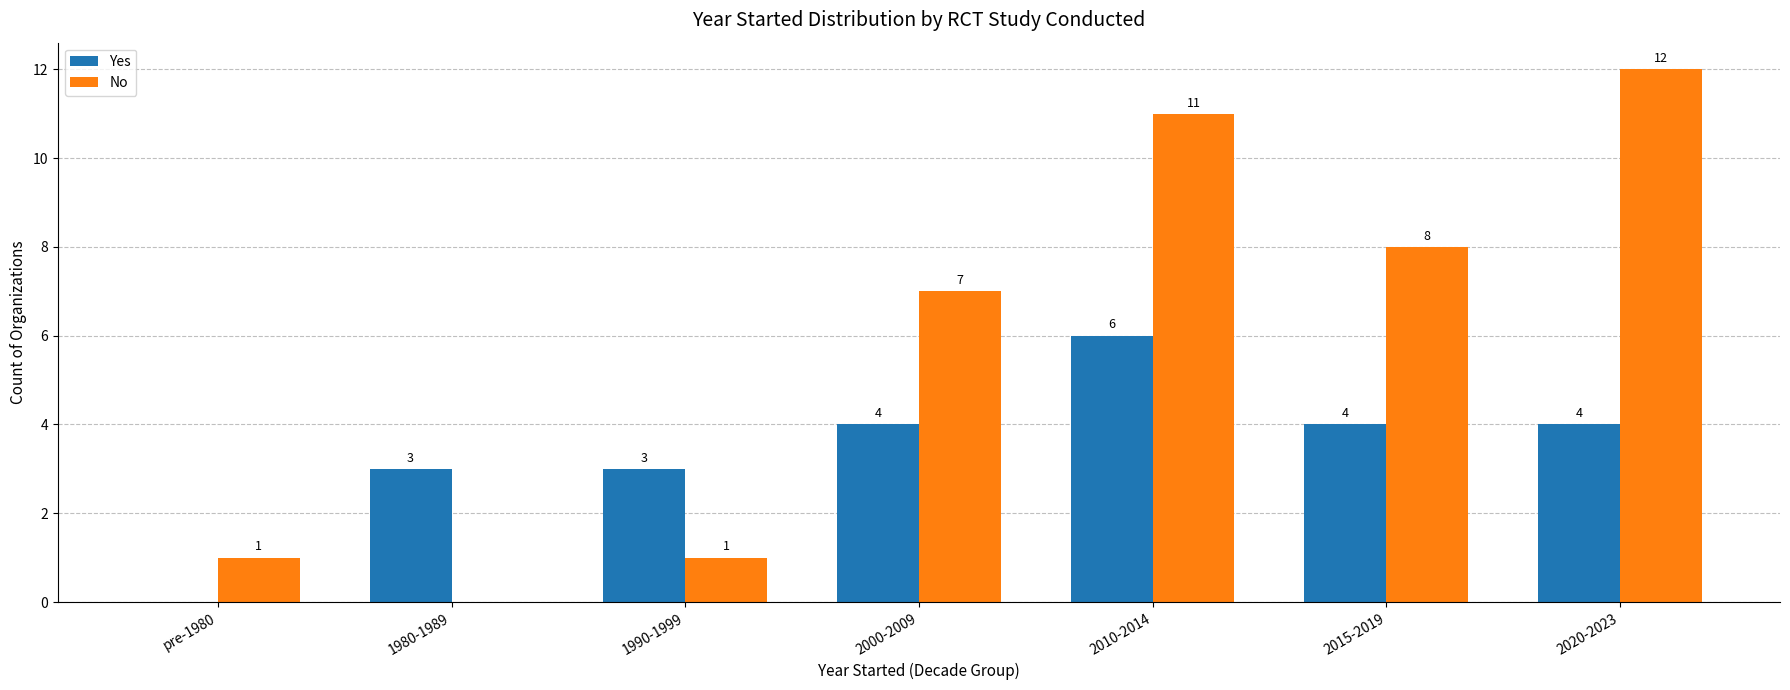

Are the bars grouped side by side (vs. stacked)?

Yes